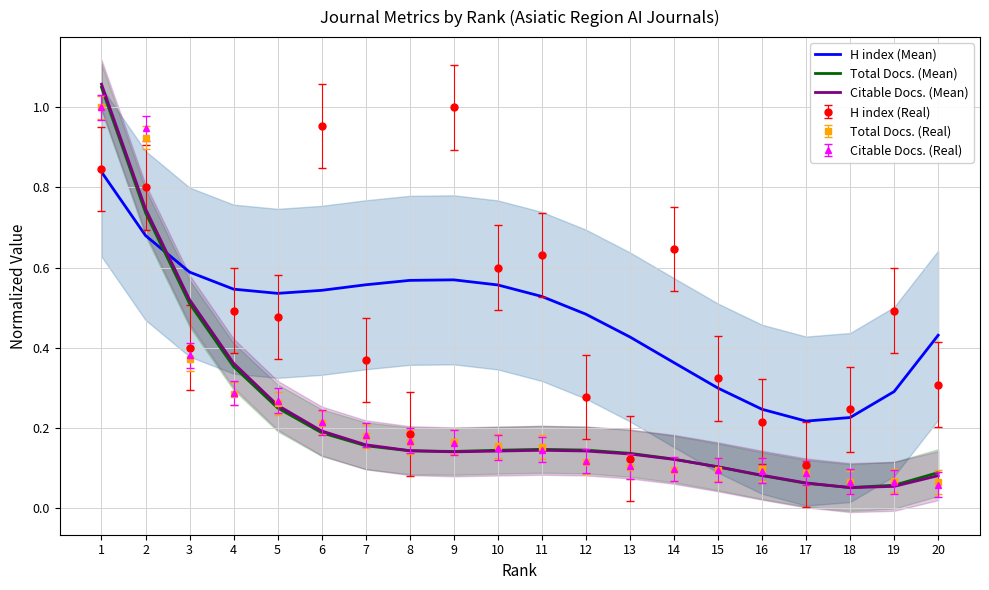

Does the chart have visible grid lines?

Yes